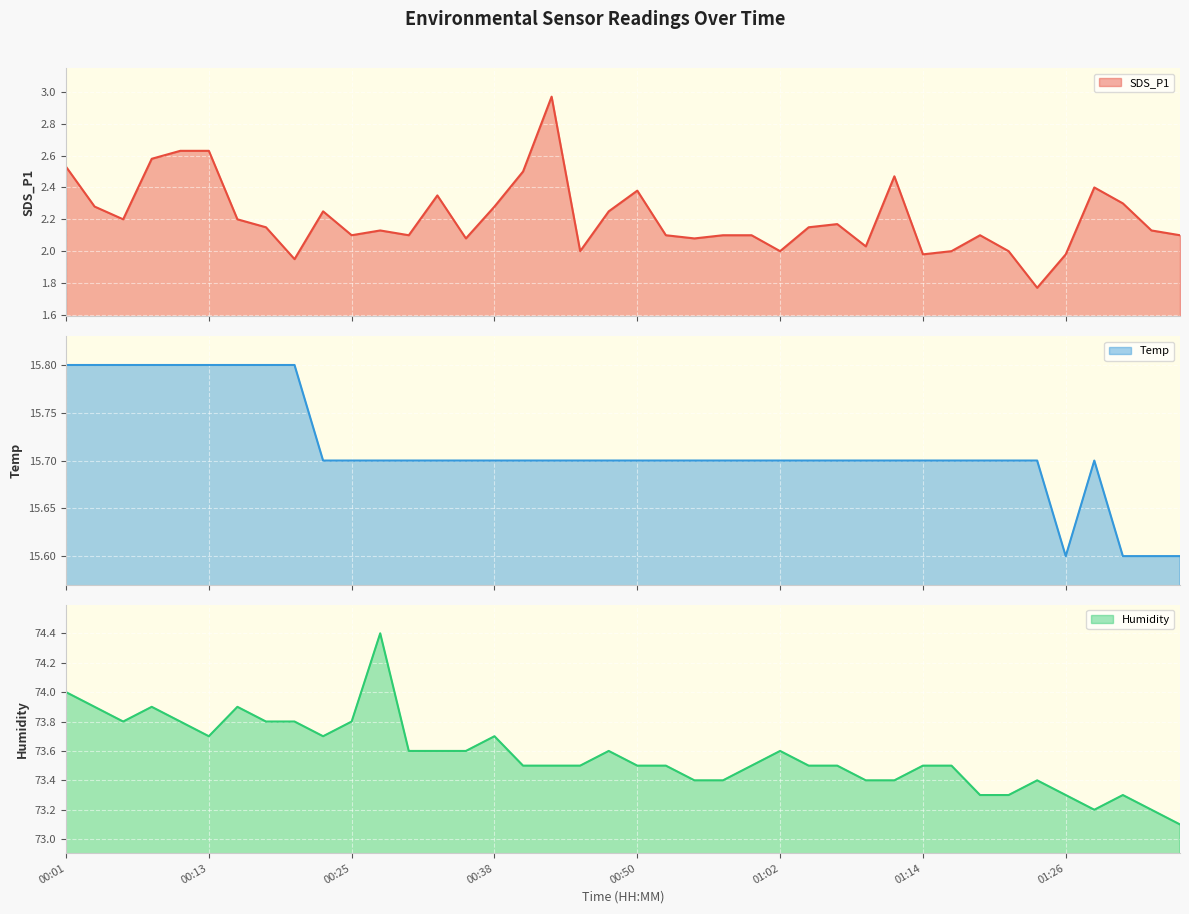

Read the SDS_P1 value at 01:12.

2.5